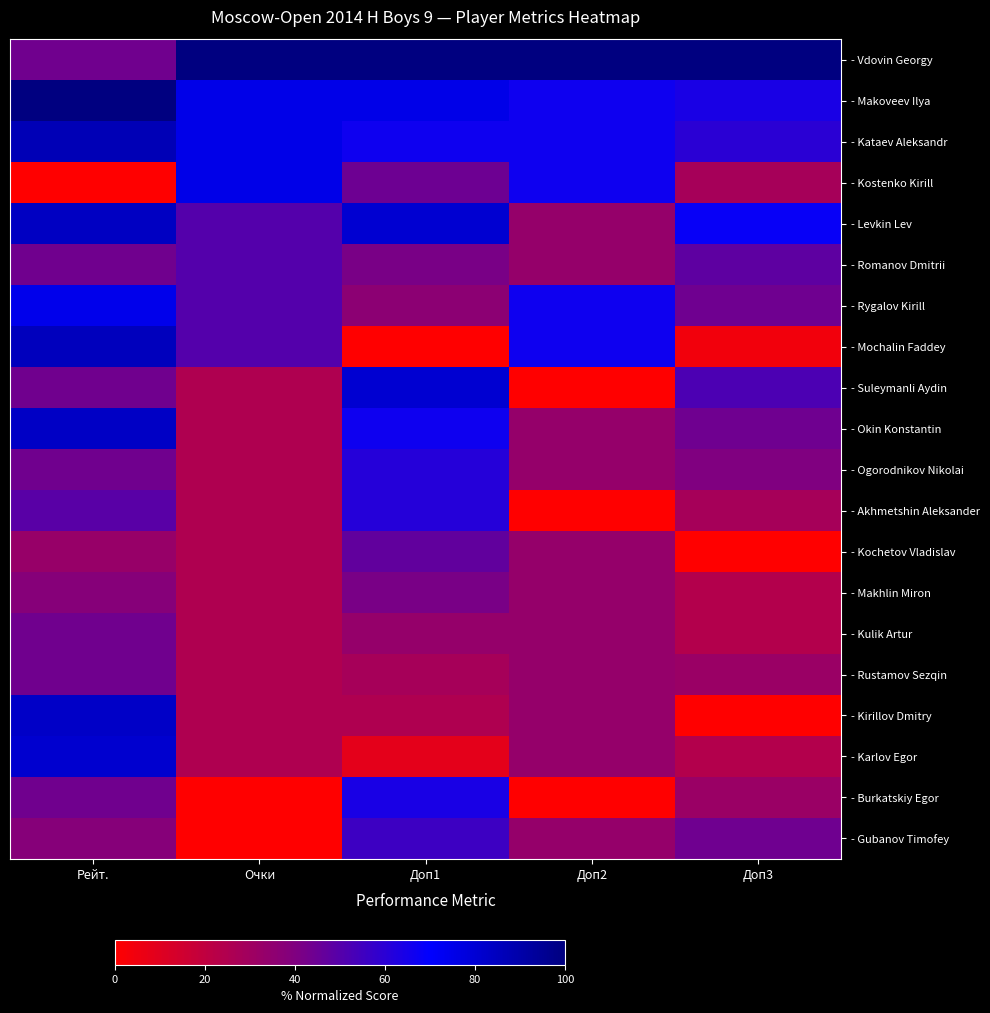

What is the difference between the highest and lowest values at Рейт.?

100.0